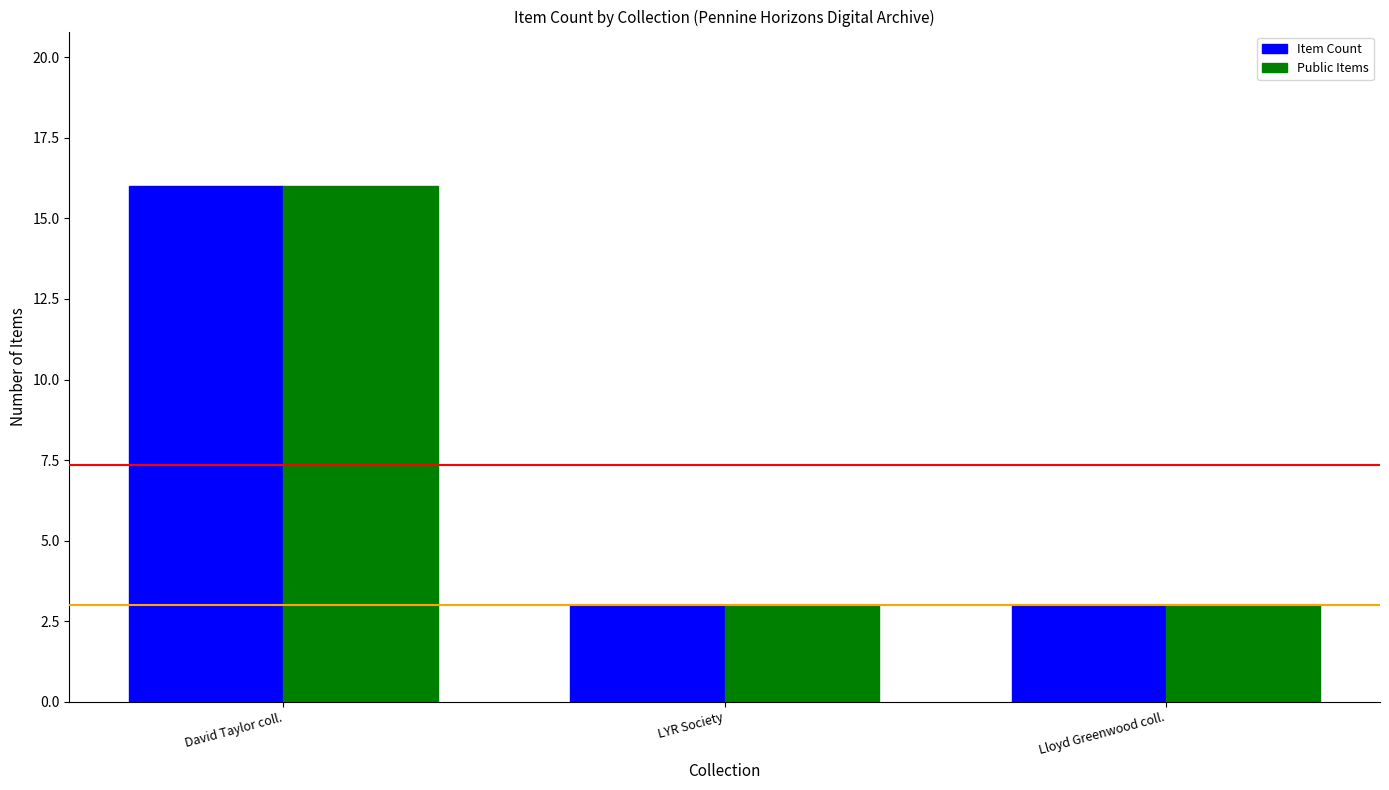

Which category has the highest value in the Item Count series?

David Taylor coll.